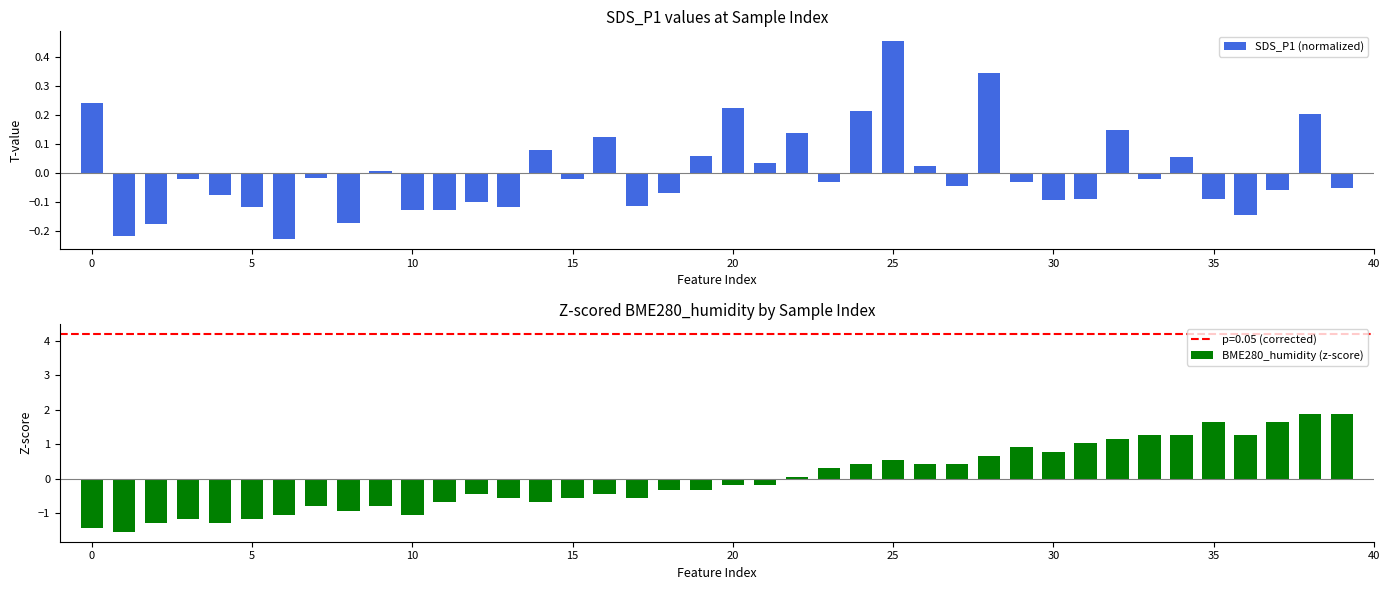

At how many categories does at least one series exceed 0?

25